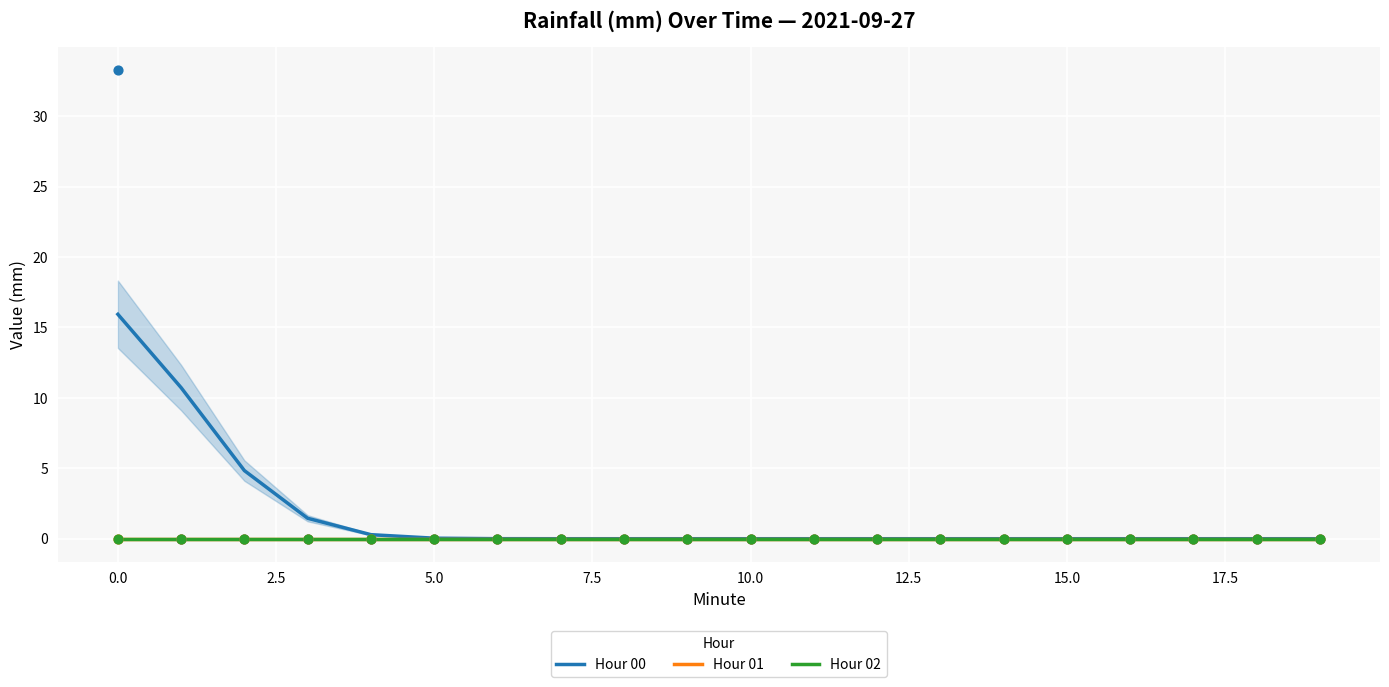

Which series has the largest Y range (max minus min)?

Hour 00